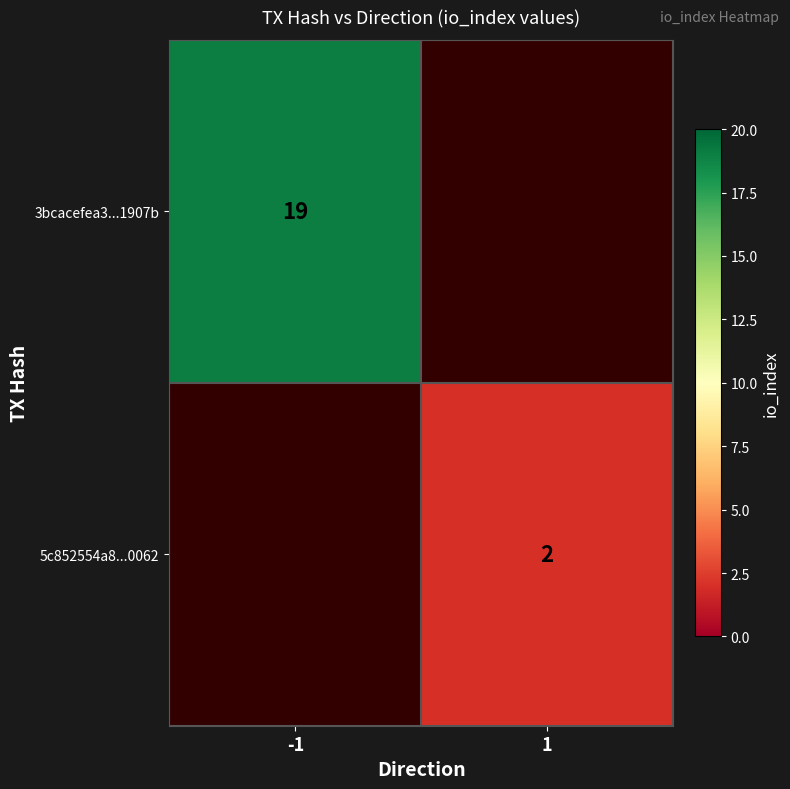

The 5c852554a8...0062 series shows 2 at 1. True or false?

True